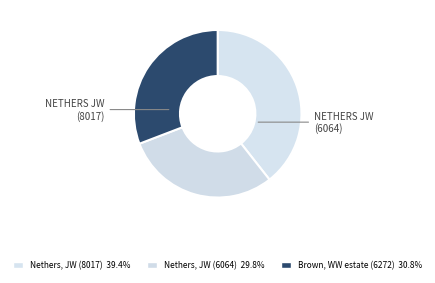

Rank the categories by value from highest to lowest.

Nethers, JW (8017), Brown, WW estate (6272), Nethers, JW (6064)